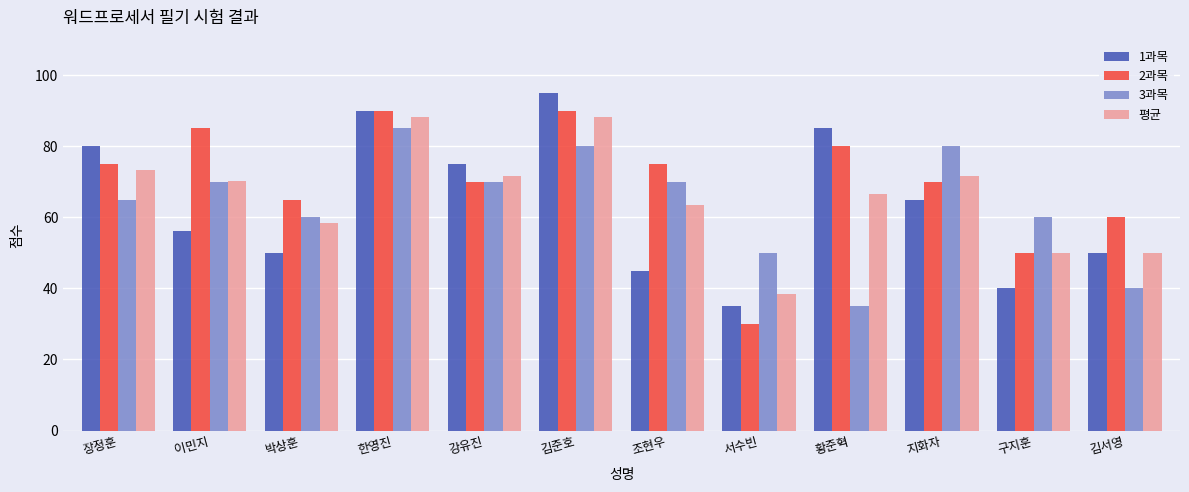

How many bars are there in each group?

4